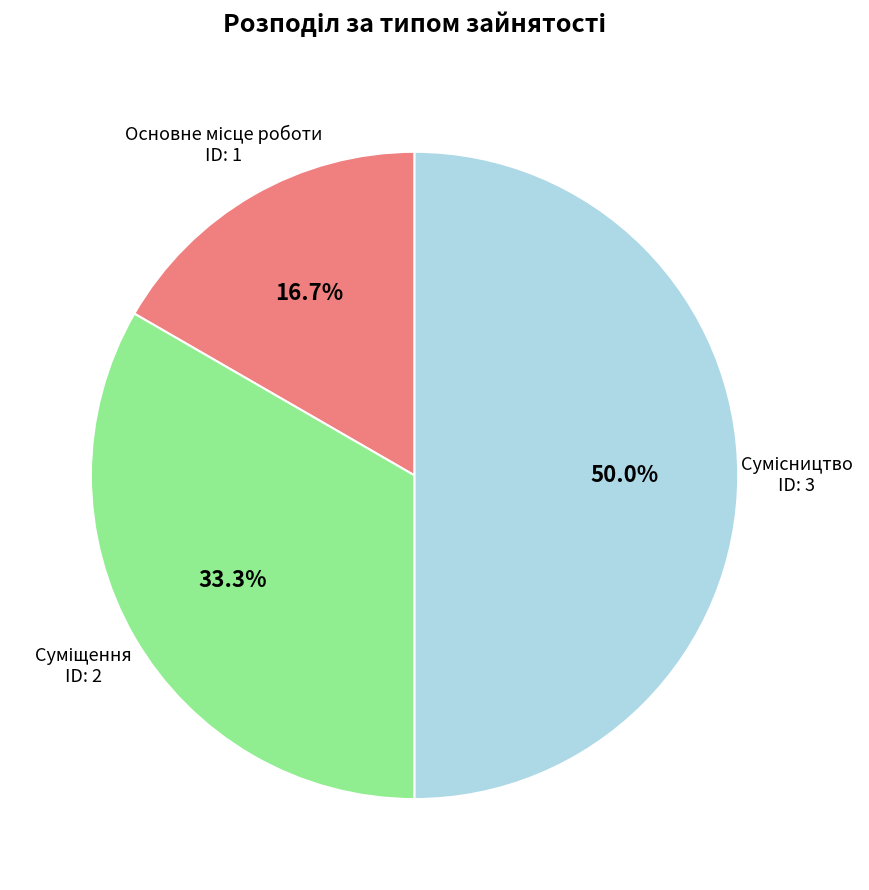

To the nearest percent, what is the difference between the largest and smallest slice percentages?

33%